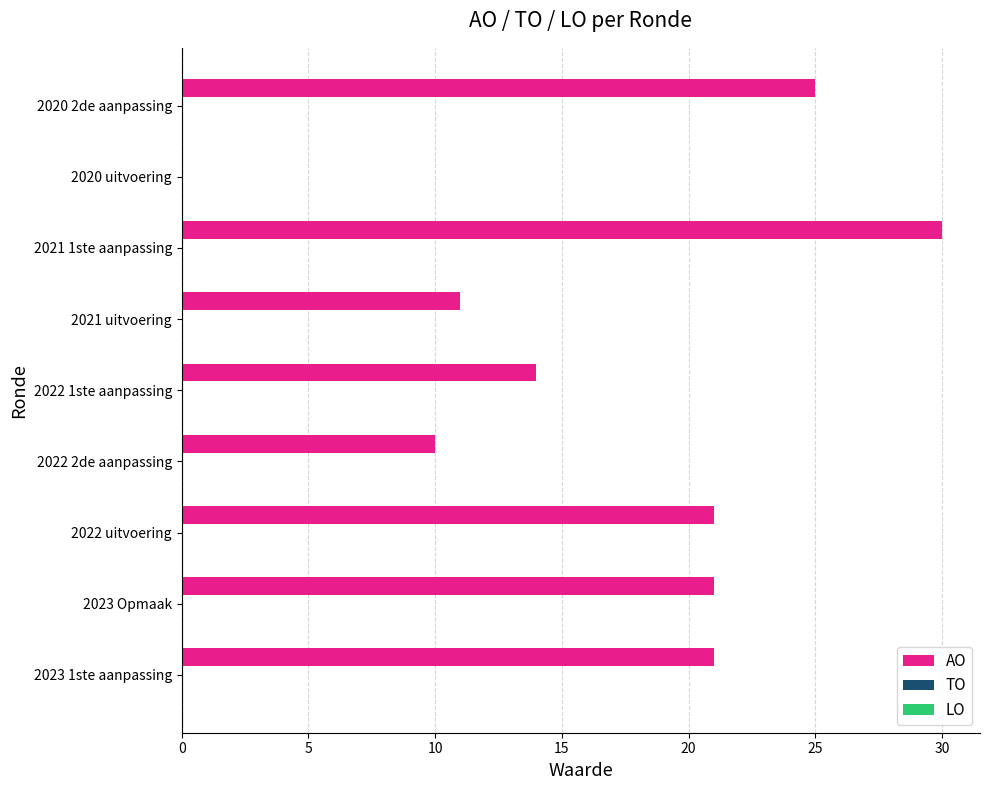

What is the ratio of the value at 2022 2de aanpassing to the value at 2023 Opmaak?

0.5